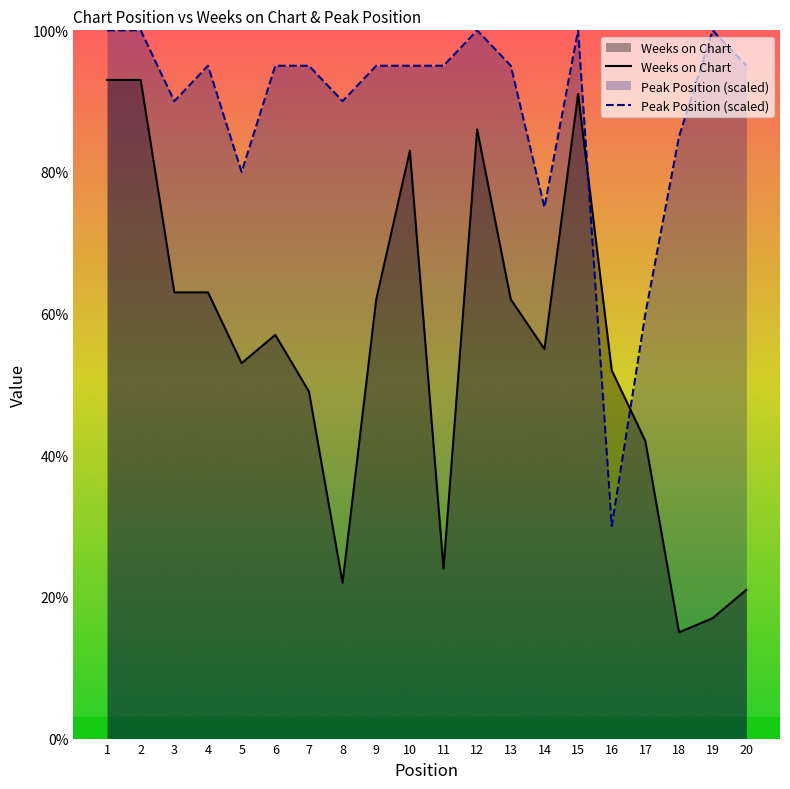

Rank the series by their average value, from highest to lowest.

Peak Position (scaled), Weeks on Chart